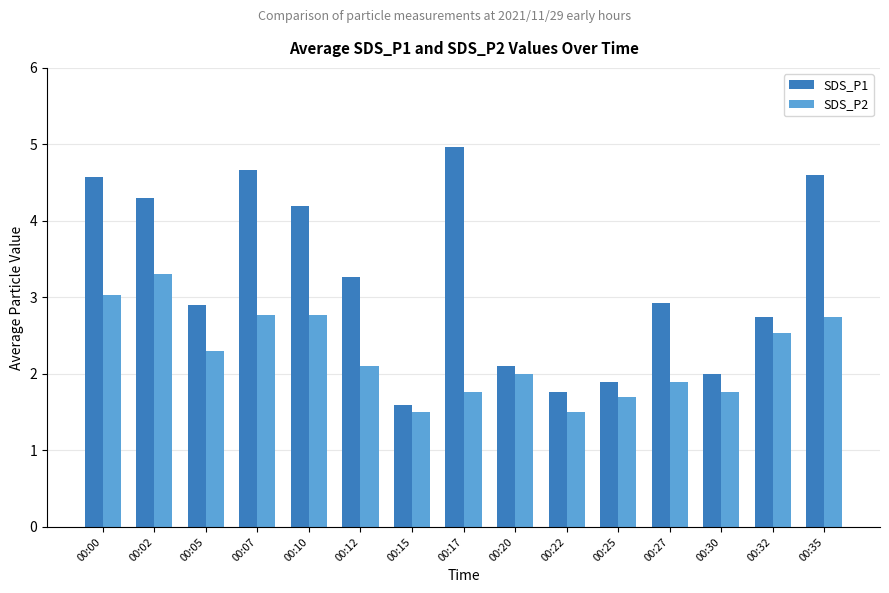

What is the maximum value shown in the chart?

5.0